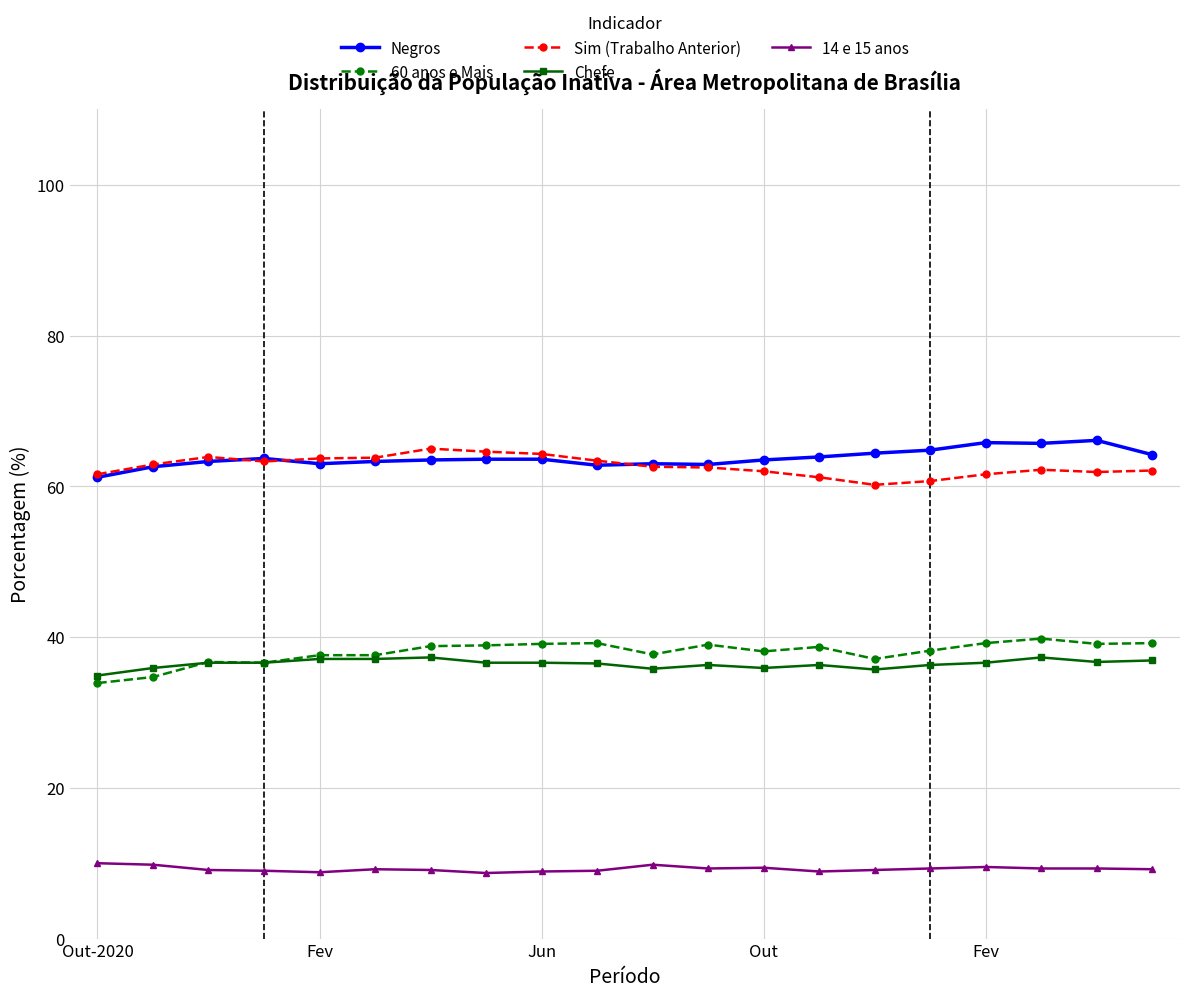

What is the value of the Chefe point at the 15th from the left?

35.7